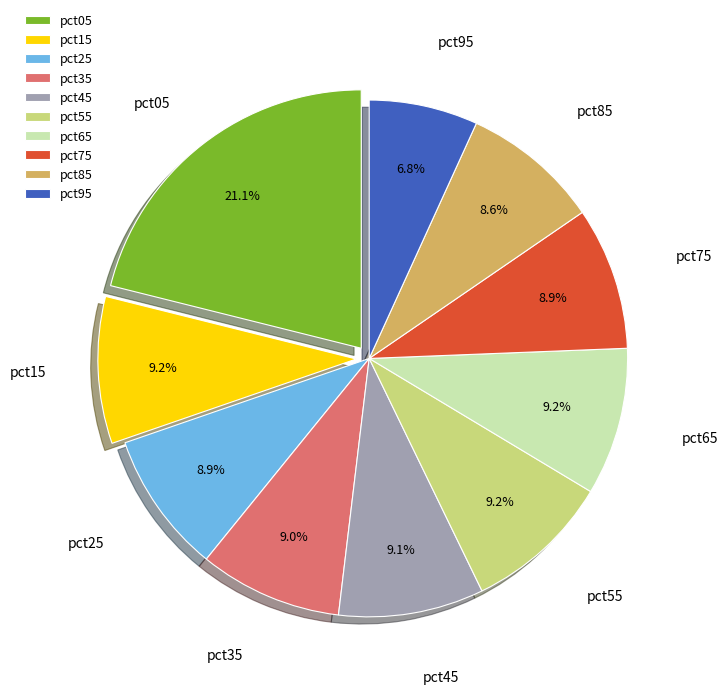

To the nearest percent, what is the difference between the largest and smallest slice percentages?

14%